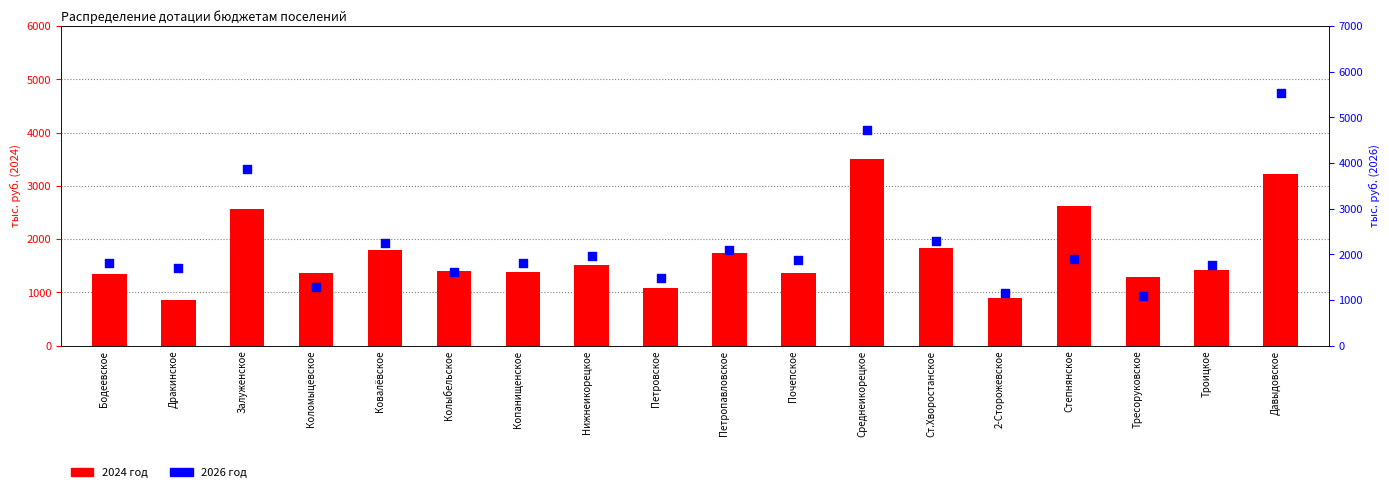

What are all the series names shown in the legend?

2024 год, 2026 год